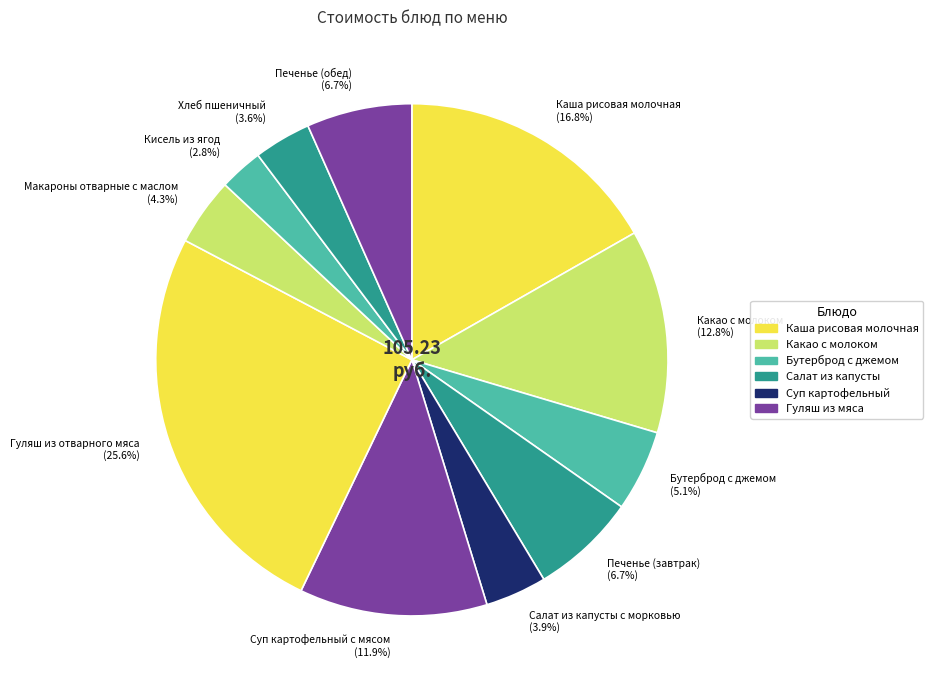

How many segments does this pie chart have?

11